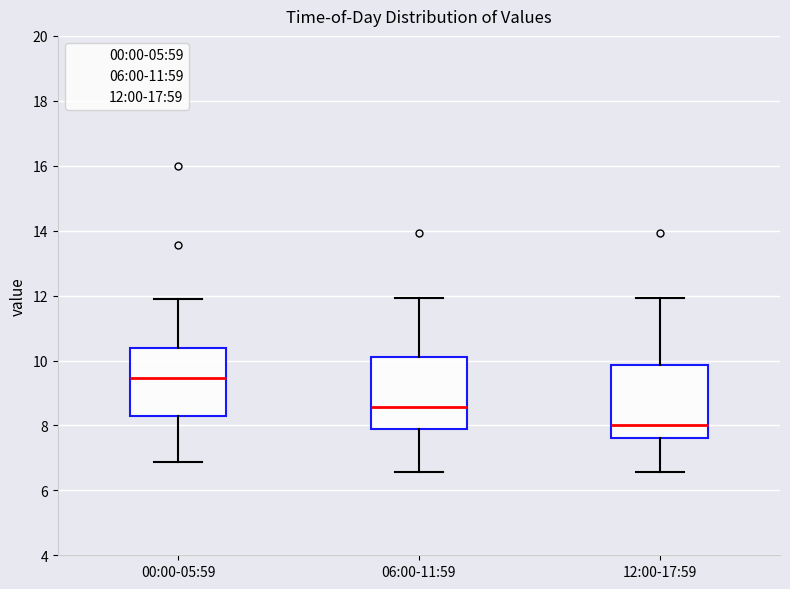

Reading left to right, read every box against the y-axis: the position of its median line, the range the box covers, and the ends of its whiskers. The values are not printed on the chart, so give them approximately, as read against the axis.

00:00-05:59: median 9.4, box 8.4 to 10.4, whiskers 6.8 to 12.0
06:00-11:59: median 8.6, box 8.0 to 10.2, whiskers 6.6 to 12.0
12:00-17:59: median 8.0, box 7.6 to 9.8, whiskers 6.6 to 12.0